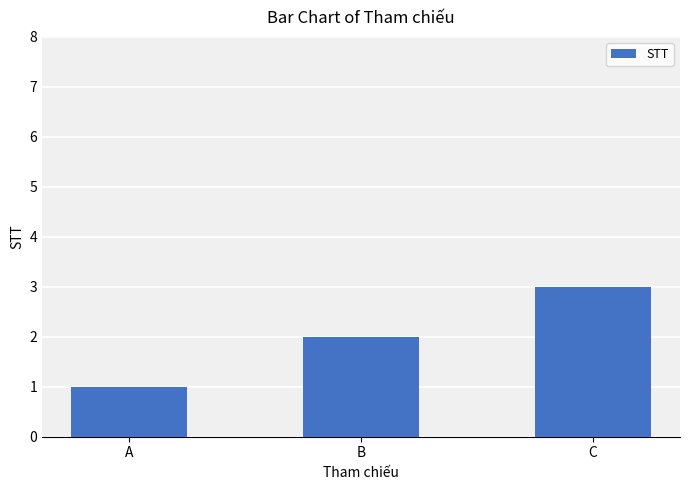

What is the value of the 3rd bar from the left?

3